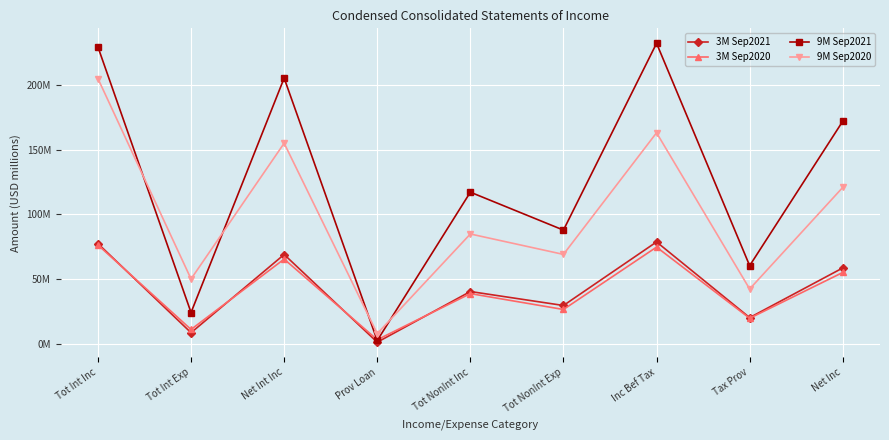

In 9M Sep2021, how many points are higher than both neighbors (excluding endpoints)?

3